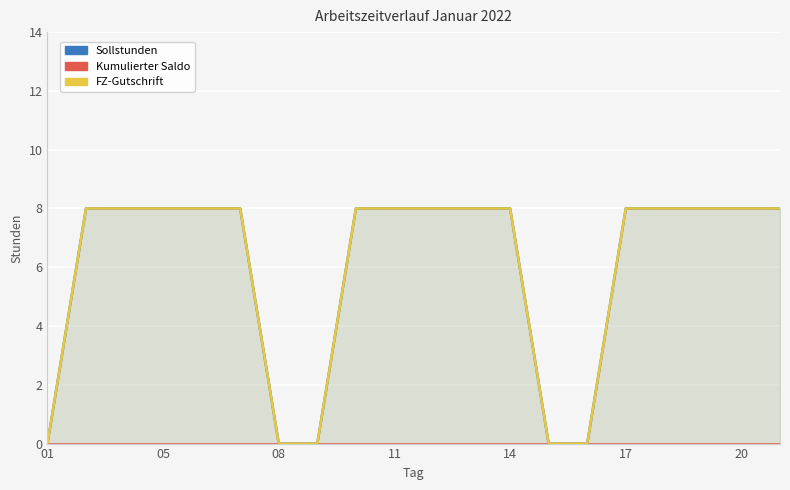

How many lines are shown in the chart?

3